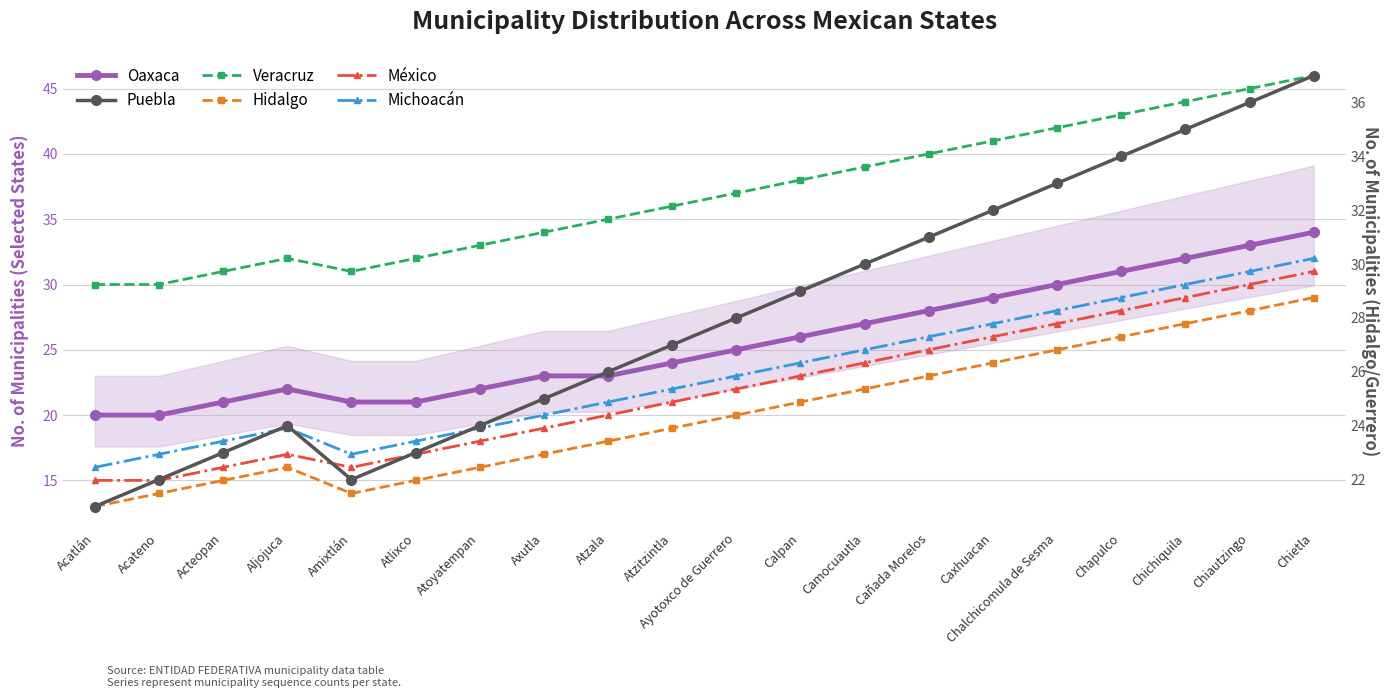

What is the total value across all series at Camocuautla?

167